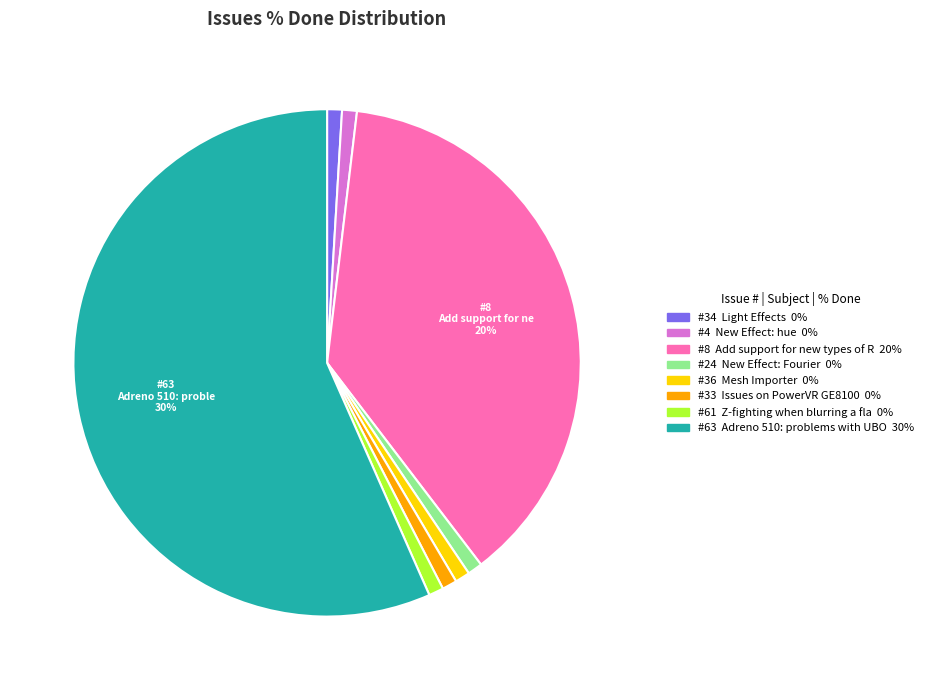

How much of the chart is everything except 24?

100.0%